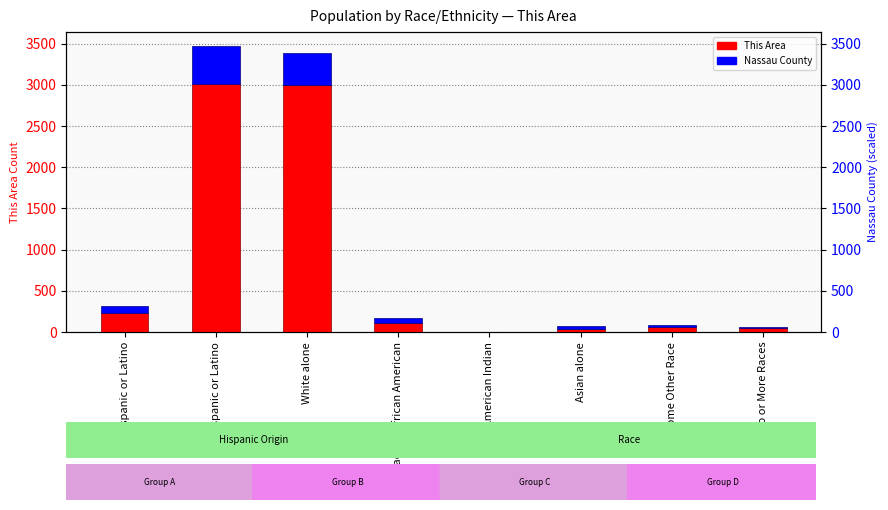

Between Asian alone and Hispanic or Latino, which is larger?

Hispanic or Latino